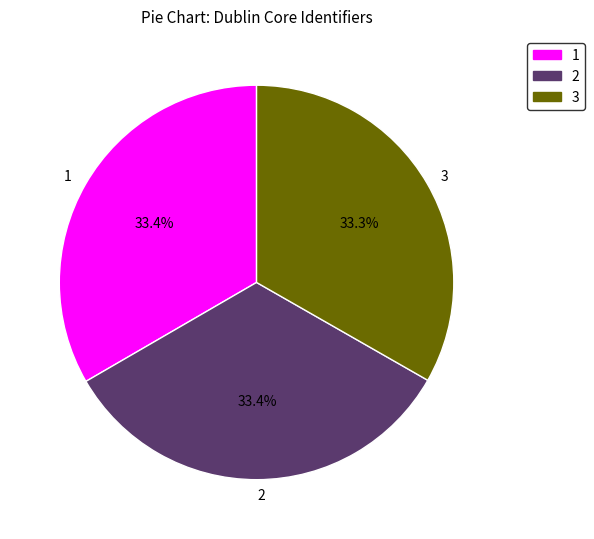

Approximately how many times larger is the value at 2 compared to 3?

1.0